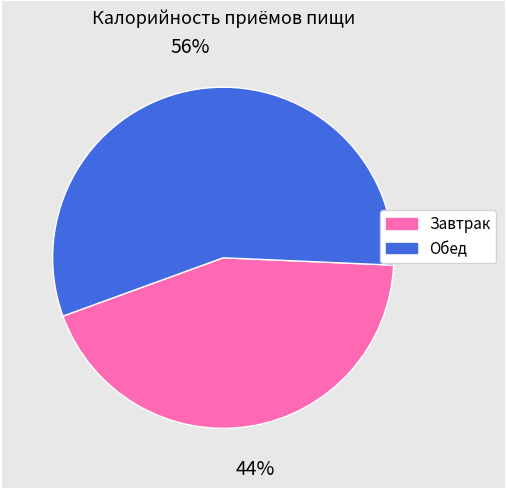

True or false: Обед accounts for 49% of the total.

False